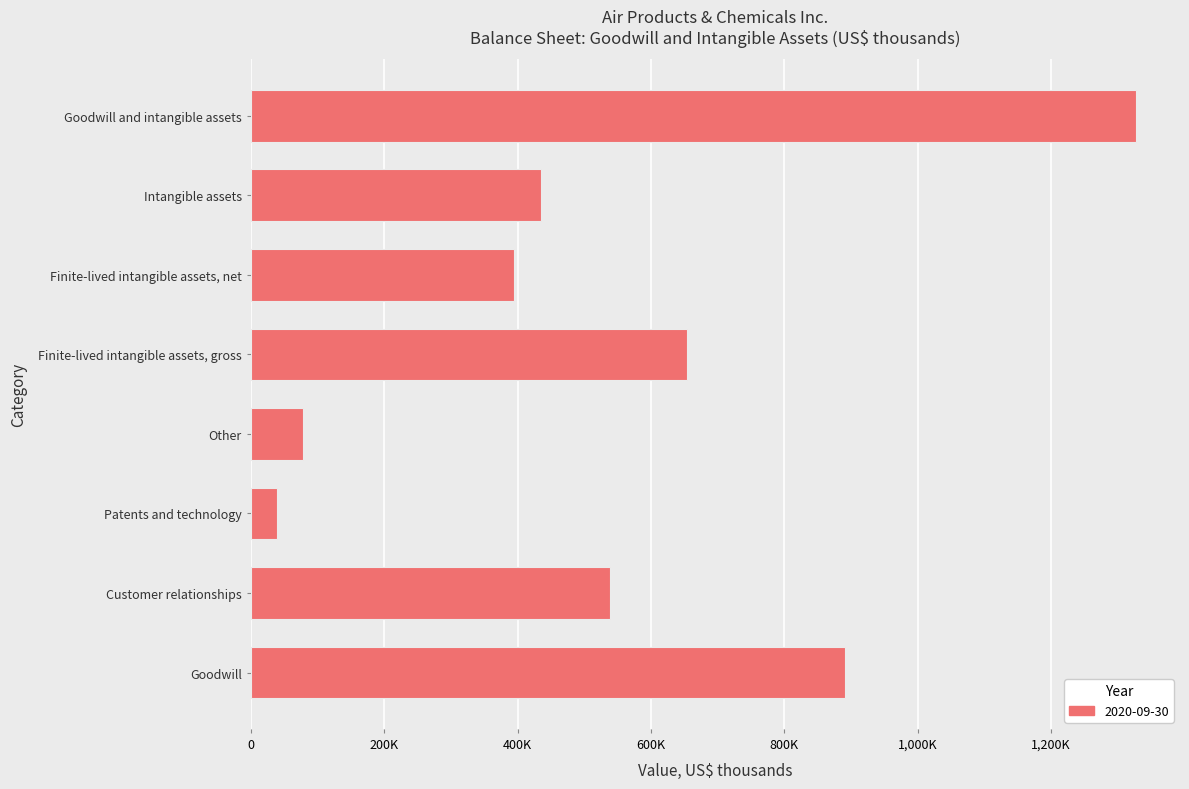

Are the bars horizontal?

Yes